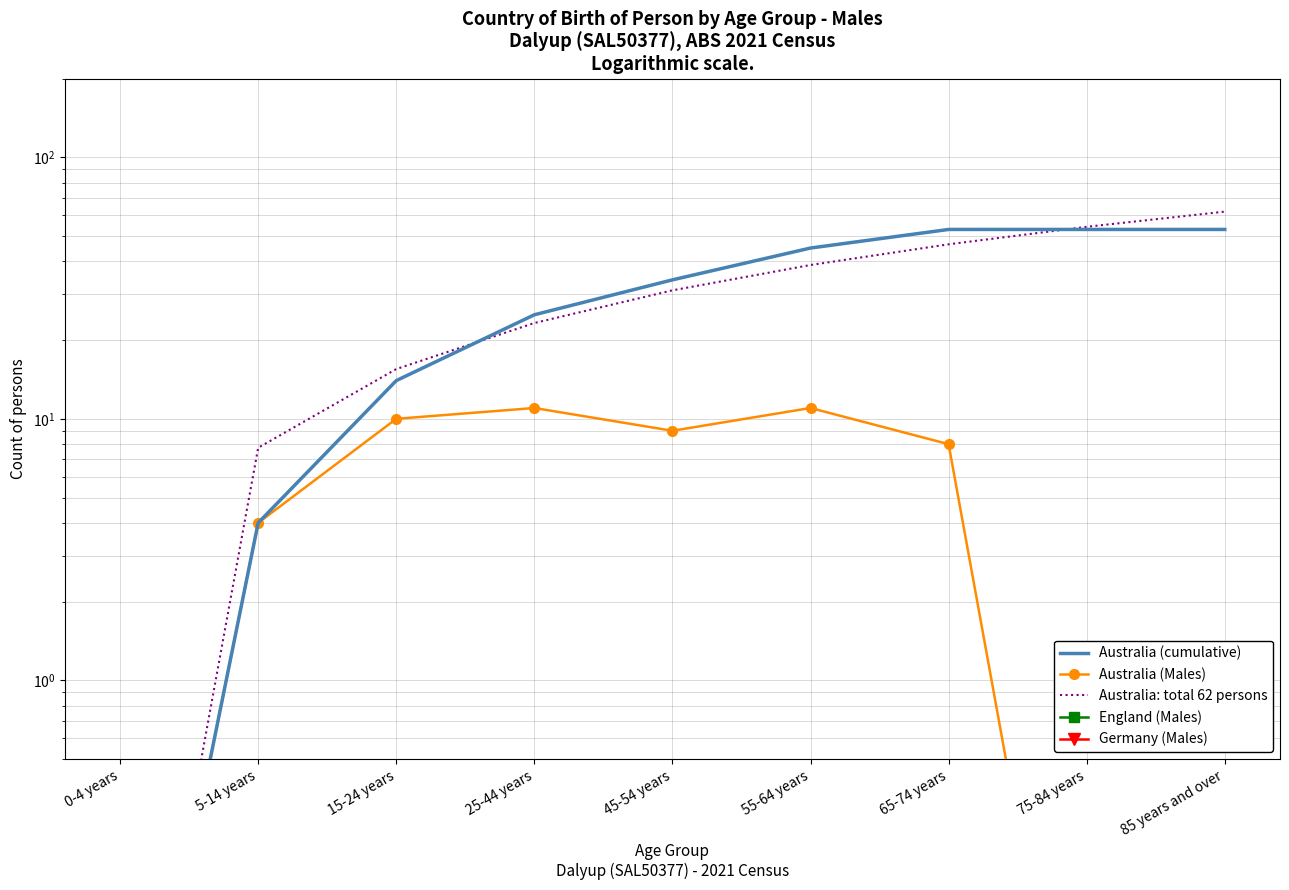

Which series has the largest range (max minus min)?

Australia: total 62 persons